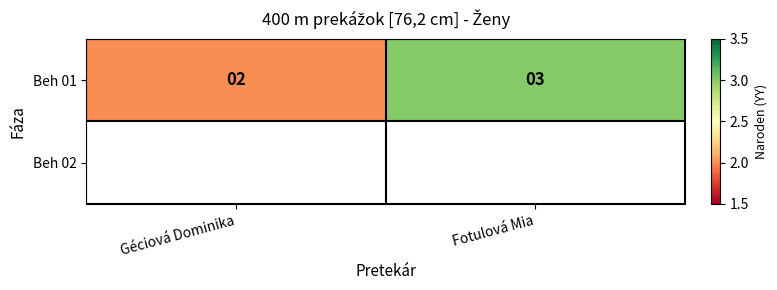

Between Géciová Dominika and Fotulová Mia, which is larger?

Fotulová Mia